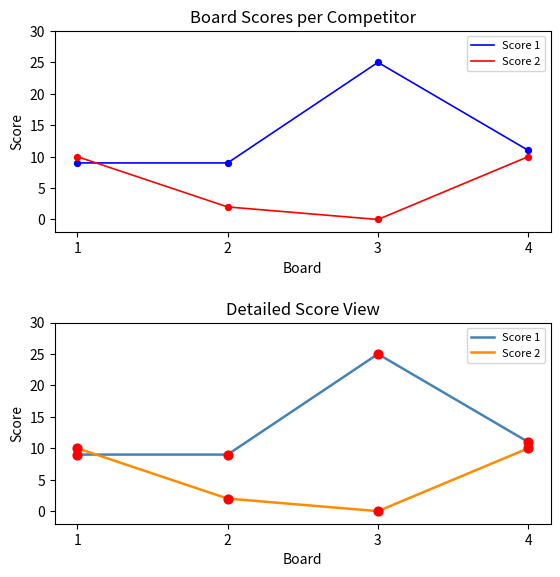

At which category is the sum across all series the highest?

3